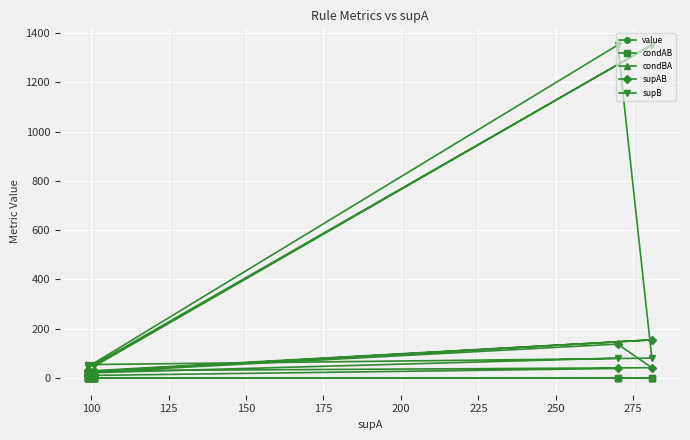

True or false: supAB has more than 2 interior local peaks.

True